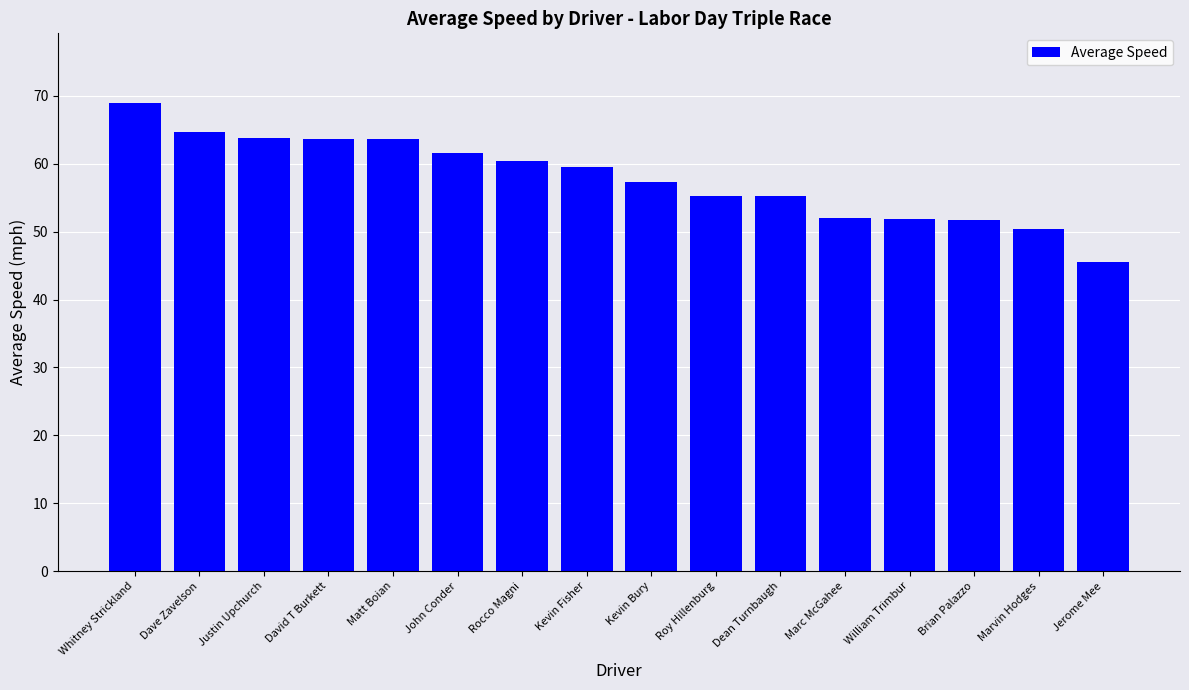

What is the label of the 4th bar from the left?

David T Burkett